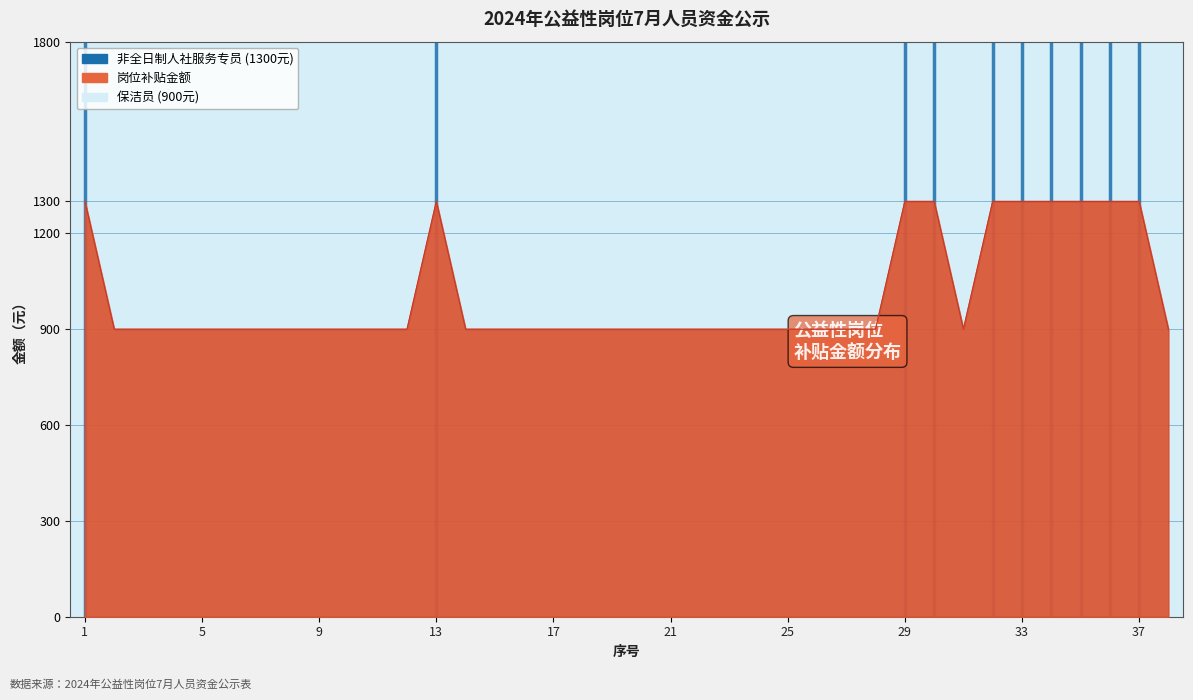

Rank the categories by 岗位补贴金额 value from highest to lowest.

1, 13, 29, 30, 32, 33, 34, 35, 36, 37, 2, 3, 4, 5, 6, 7, 8, 9, 10, 11, 12, 14, 15, 16, 17, 18, 19, 20, 21, 22, 23, 24, 25, 26, 27, 28, 31, 38